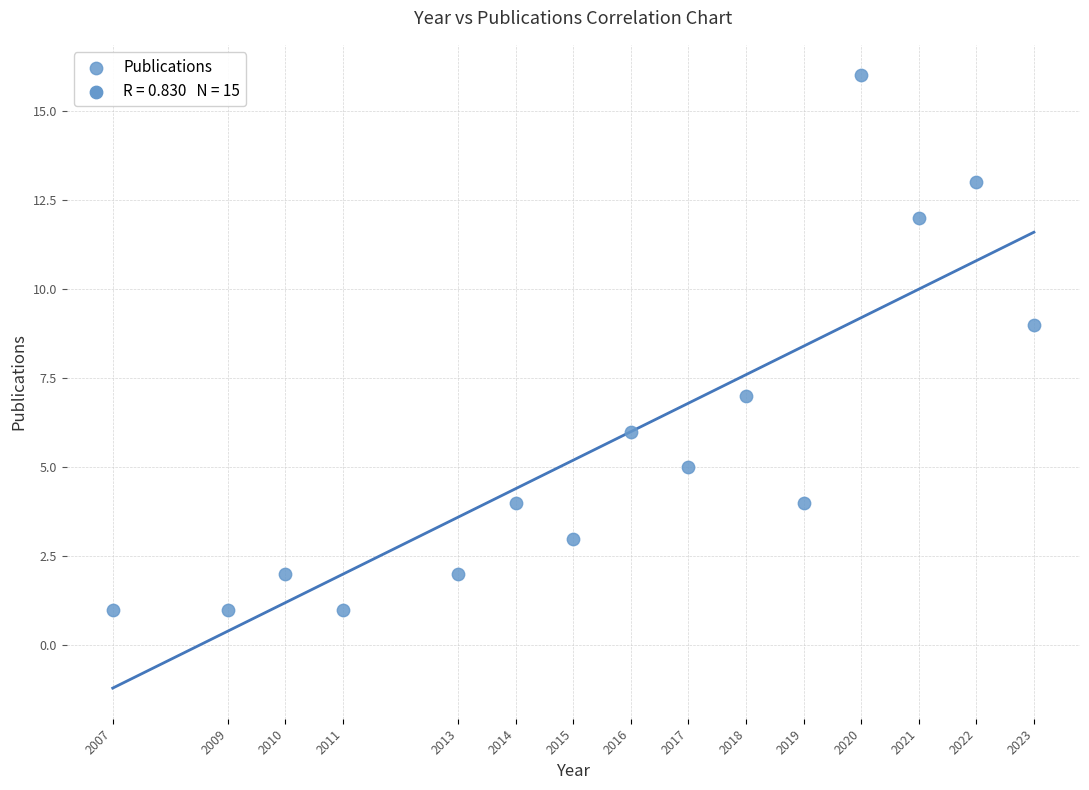

What is the range of X values (max minus min)?

16